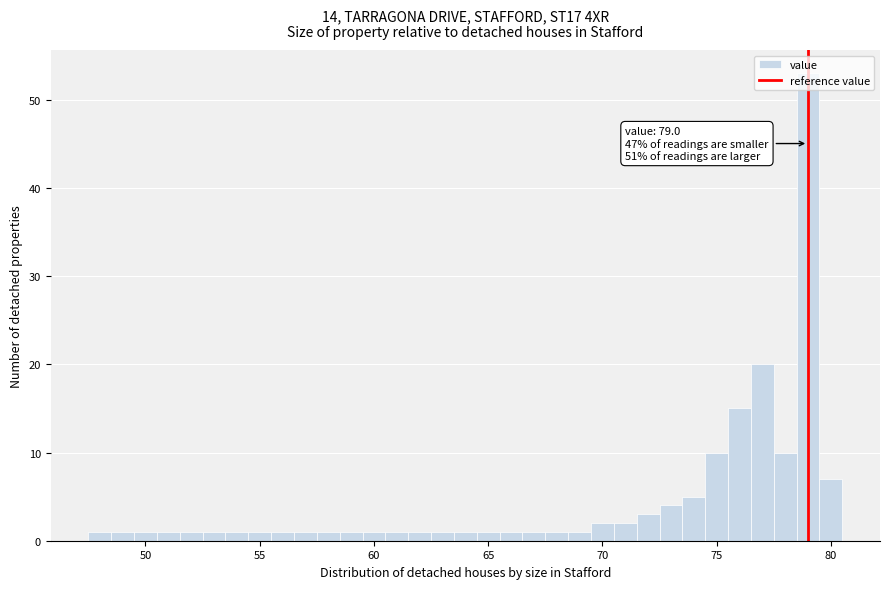

Read against the x-axis, roughly where is the centre of the tallest bar?

79.0